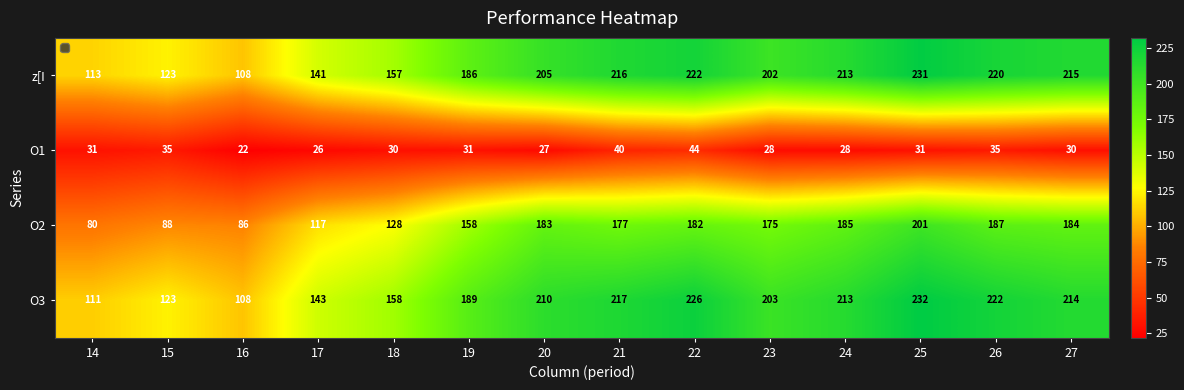

At which label does O2 first exceed 177?

20